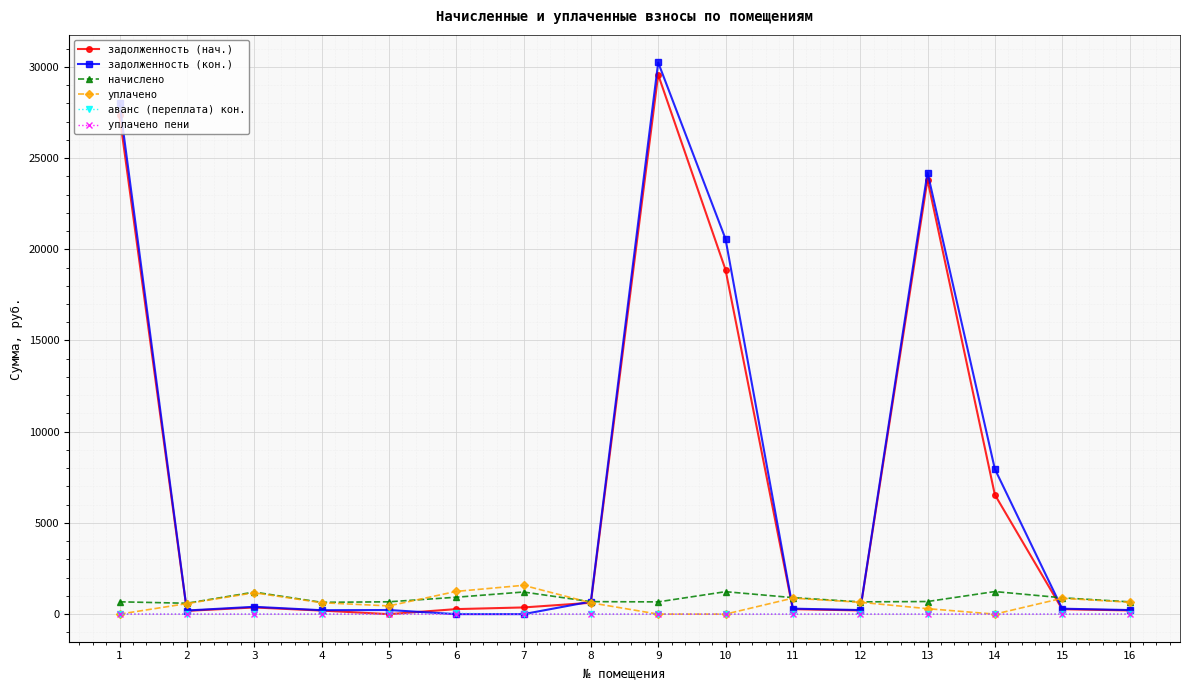

Which series has the largest total across all categories?

задолженность (кон.)